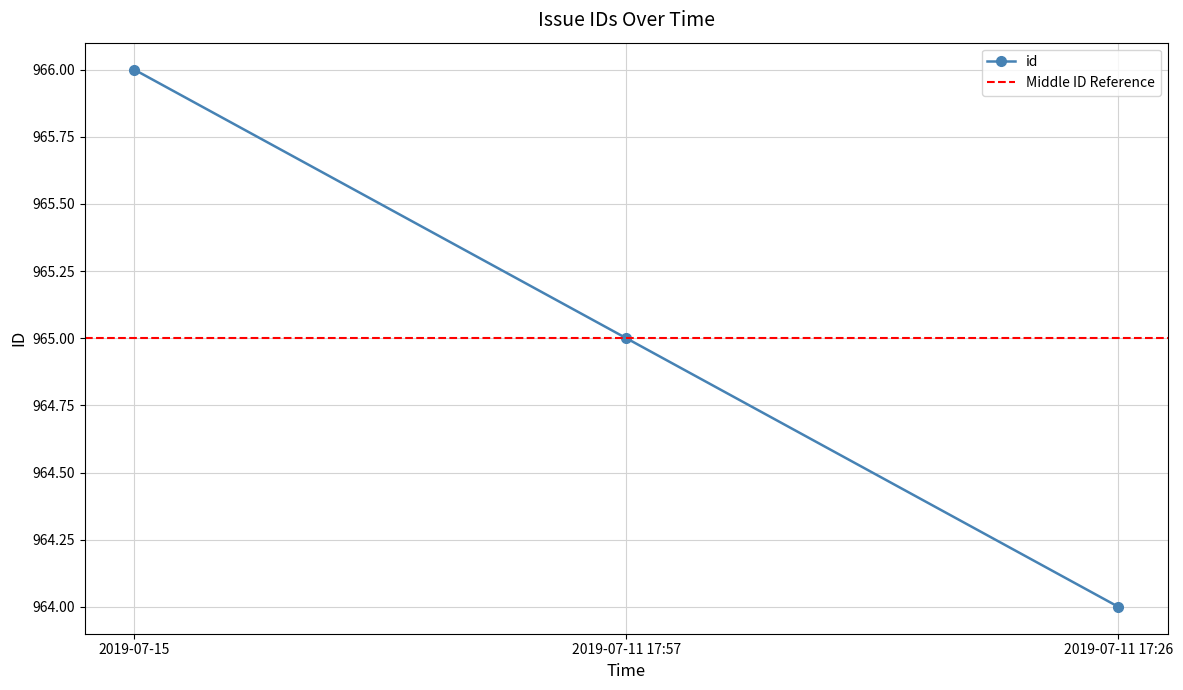

How many series are shown in this chart?

1